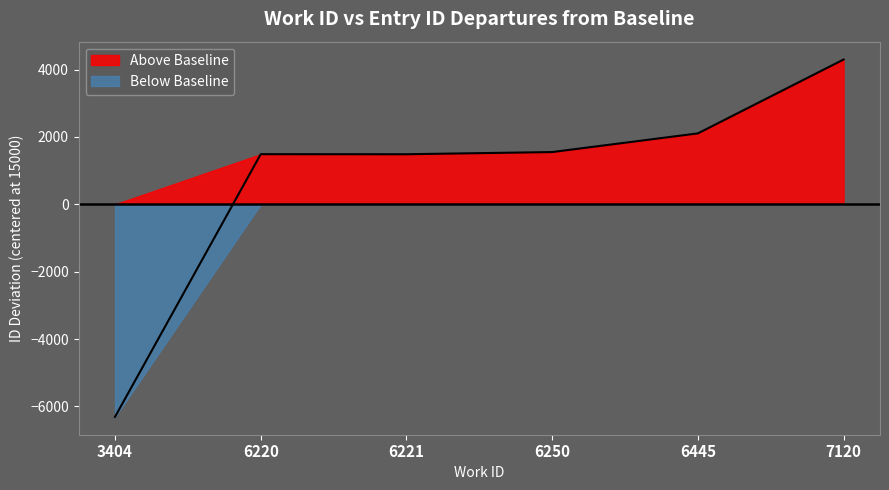

Which label corresponds to the largest value in the chart?

7120